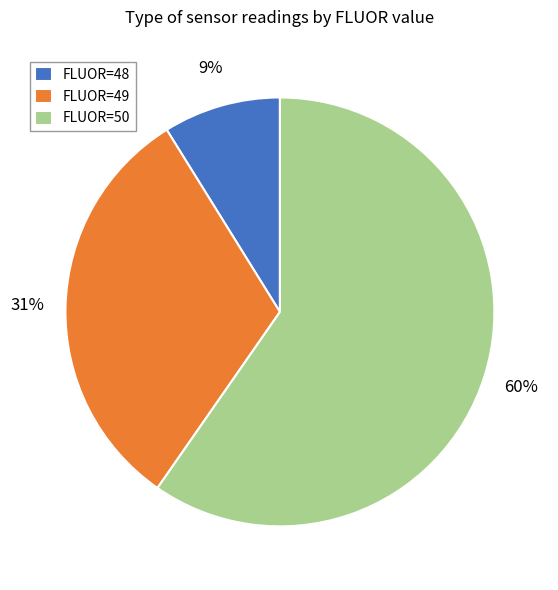

The FLUOR=49 slice represents 31% of the pie. True or false?

True